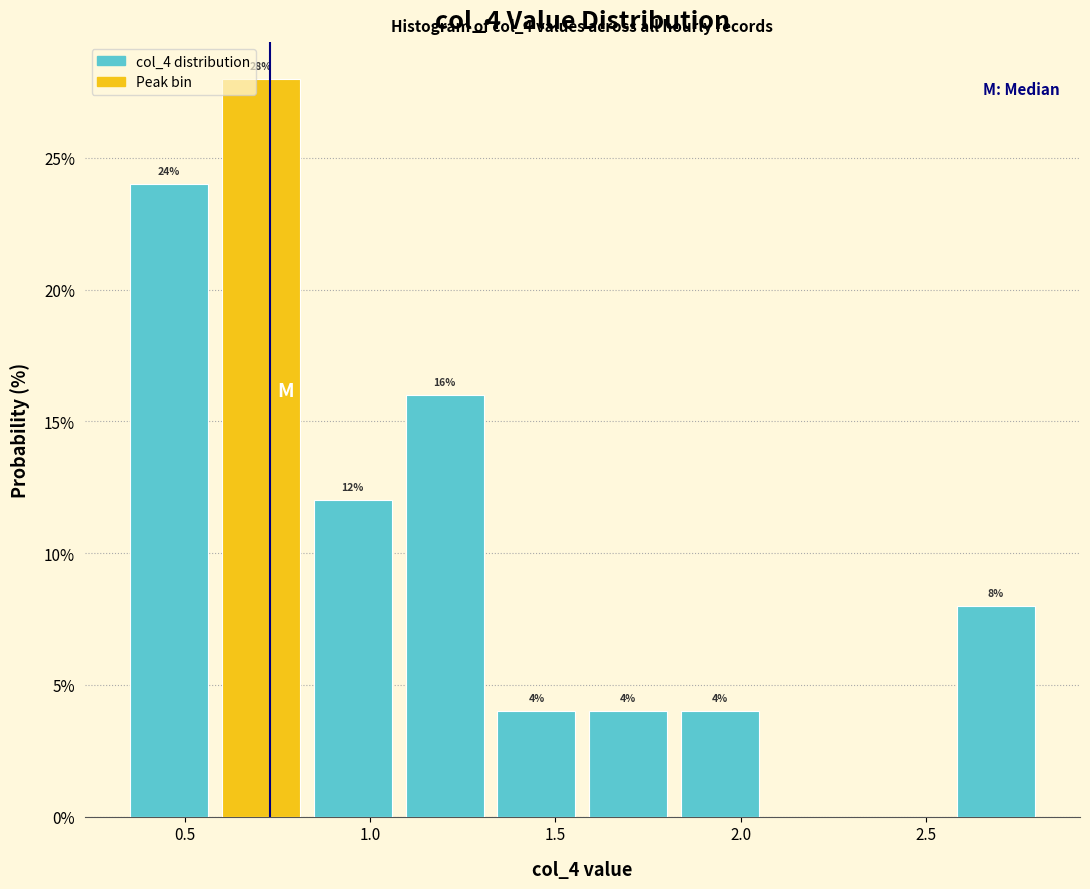

Which range on the x-axis has the tallest bar?

0.60 to 0.85